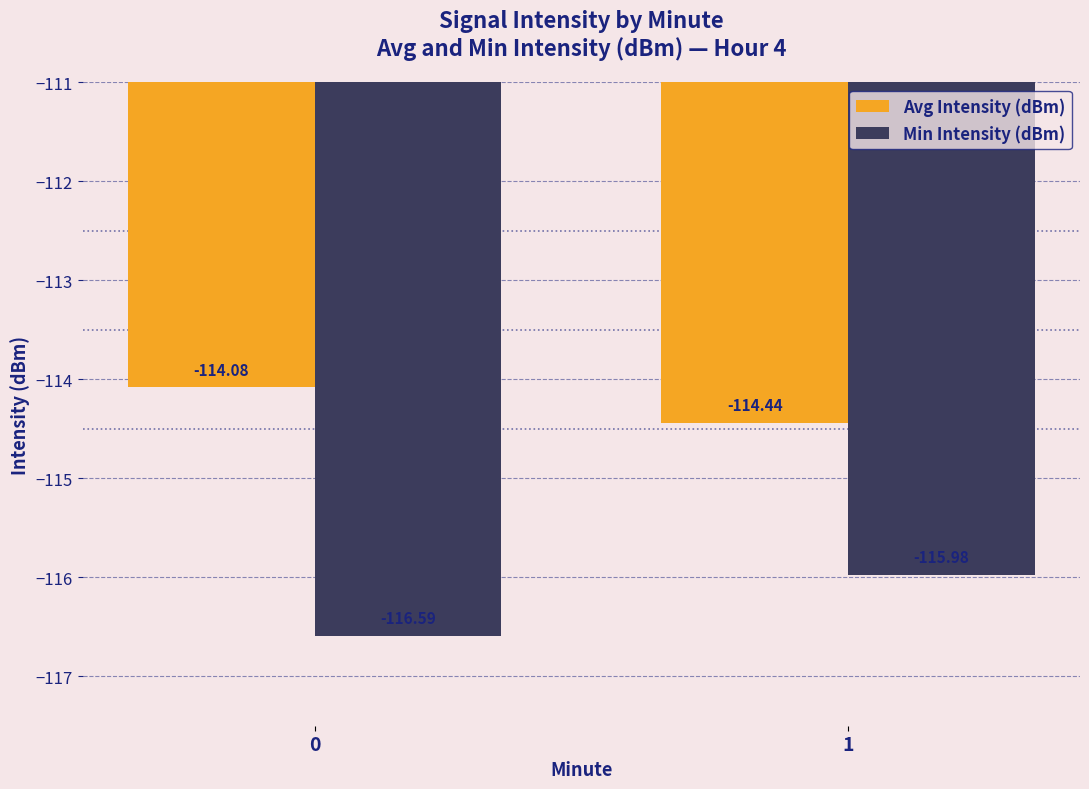

Reading left to right, extract all data points from this chart.

Avg Intensity (dBm): 0=-114.1	1=-114.4
Min Intensity (dBm): 0=-116.6	1=-116.0